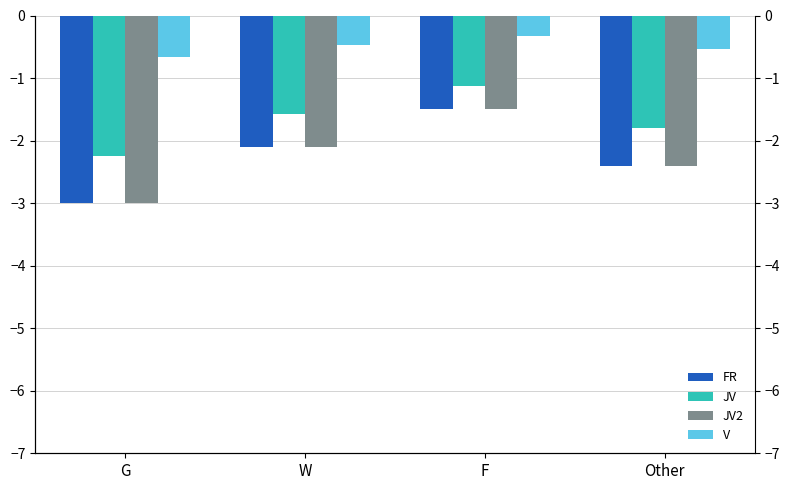

What is the label of the 2nd bar from the right?

F